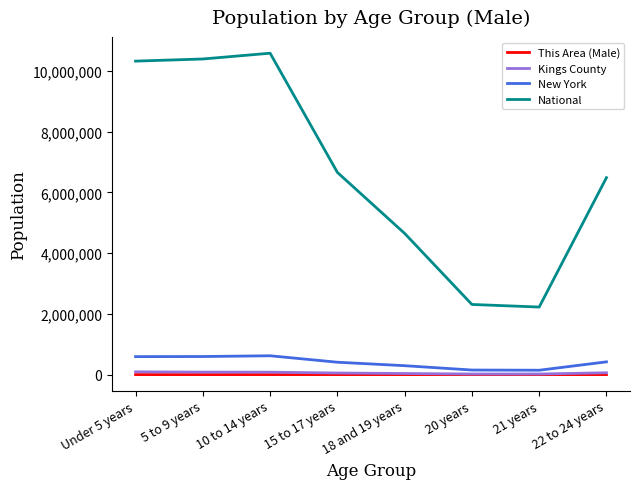

At which category does the chart reach its peak across all series?

10 to 14 years